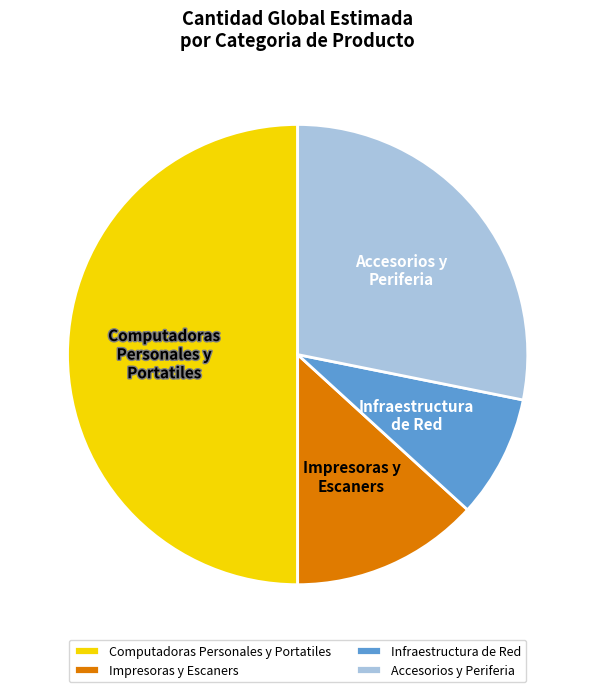

Which category accounts for the majority?

Computadoras Personales y Portatiles